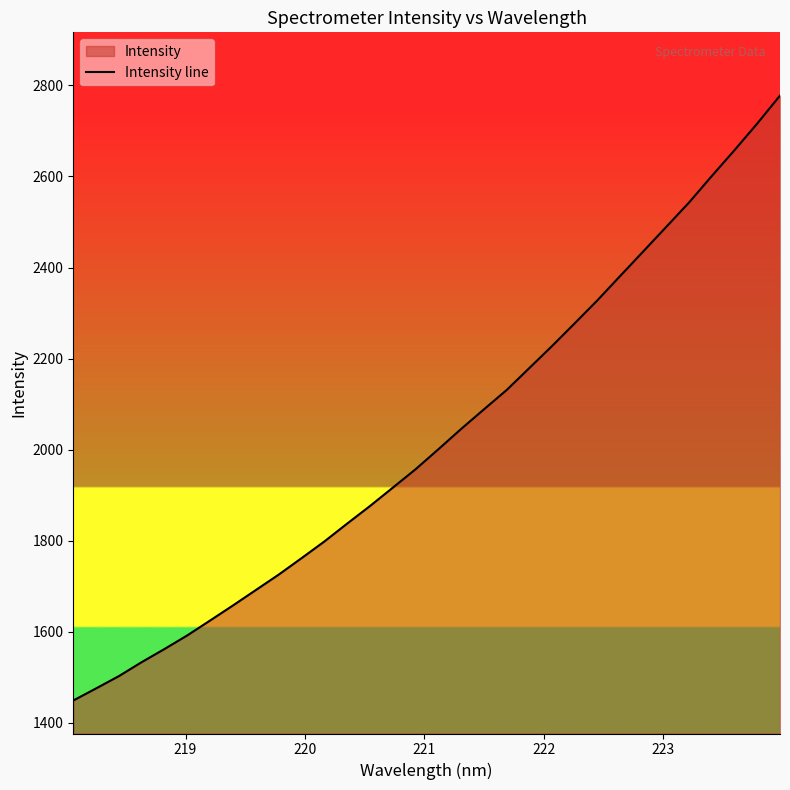

What is the sum of all values?

64848.4